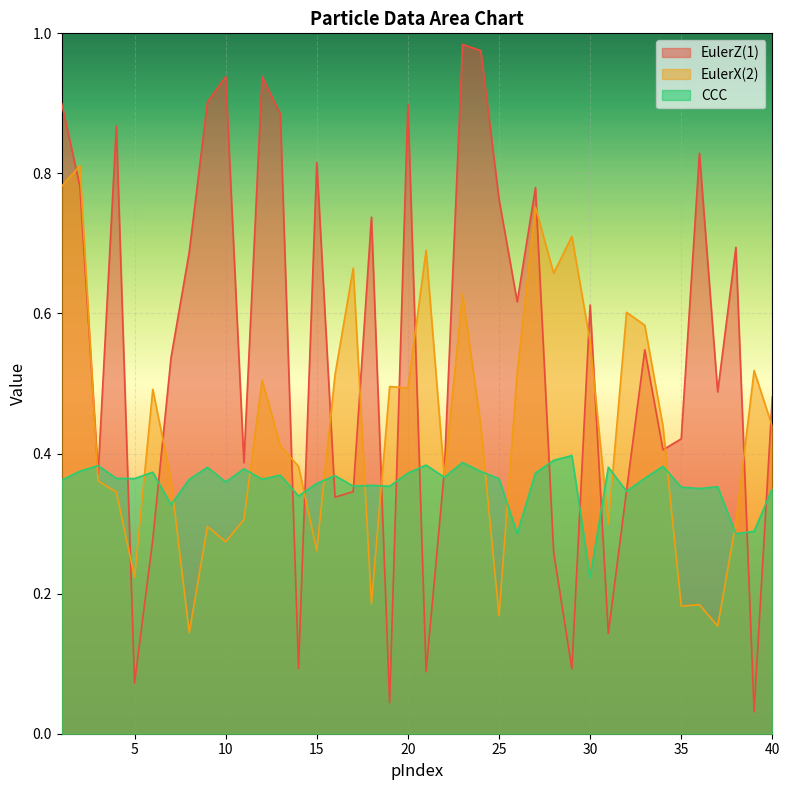

Where is the first local maximum for EulerX(2)?

2